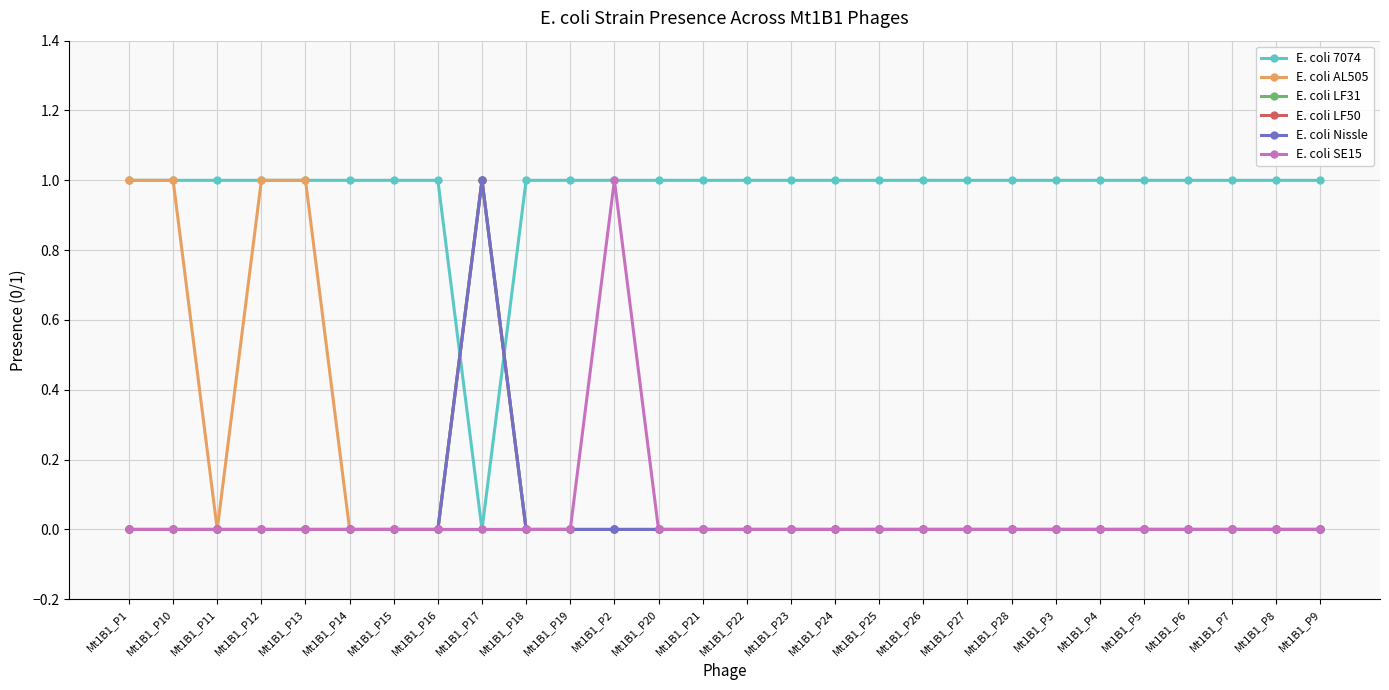

List the labels in order of E. coli 7074 value, smallest first.

Mt1B1_P17, Mt1B1_P1, Mt1B1_P10, Mt1B1_P11, Mt1B1_P12, Mt1B1_P13, Mt1B1_P14, Mt1B1_P15, Mt1B1_P16, Mt1B1_P18, Mt1B1_P19, Mt1B1_P2, Mt1B1_P20, Mt1B1_P21, Mt1B1_P22, Mt1B1_P23, Mt1B1_P24, Mt1B1_P25, Mt1B1_P26, Mt1B1_P27, Mt1B1_P28, Mt1B1_P3, Mt1B1_P4, Mt1B1_P5, Mt1B1_P6, Mt1B1_P7, Mt1B1_P8, Mt1B1_P9